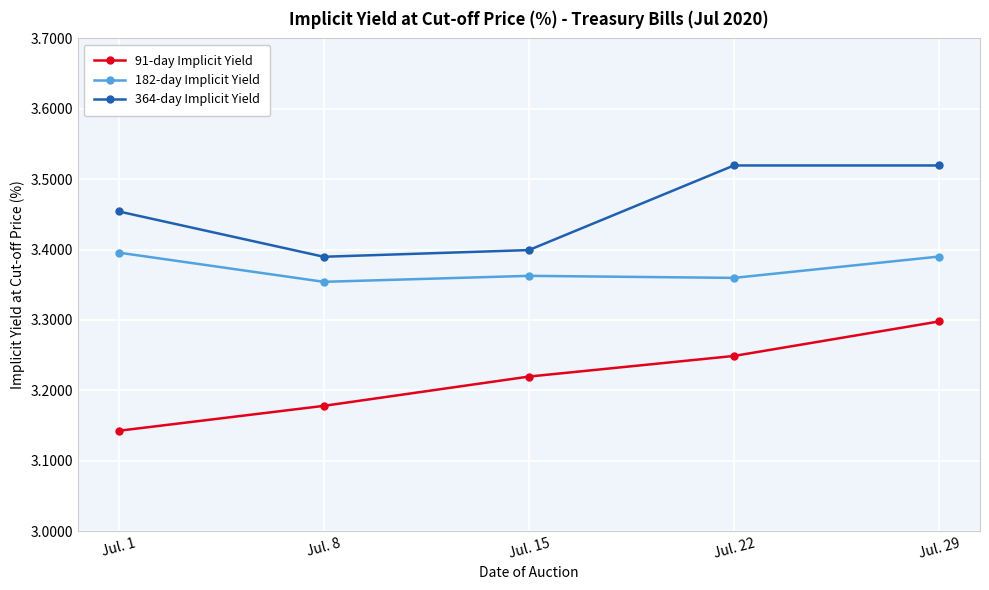

At how many categories does at least one series exceed 3?

5